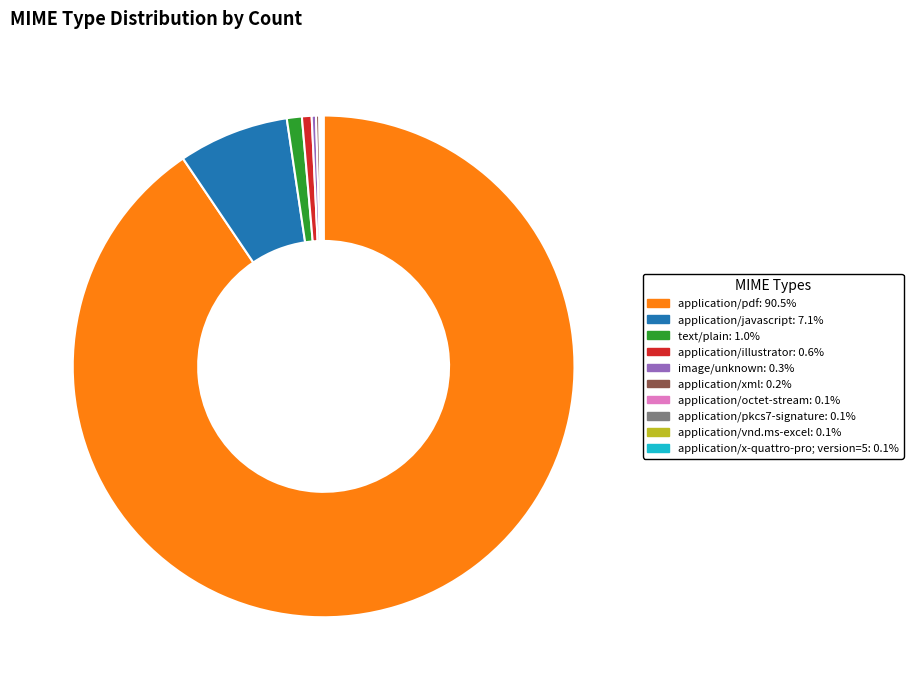

Does text/plain represent more than half of the total?

No